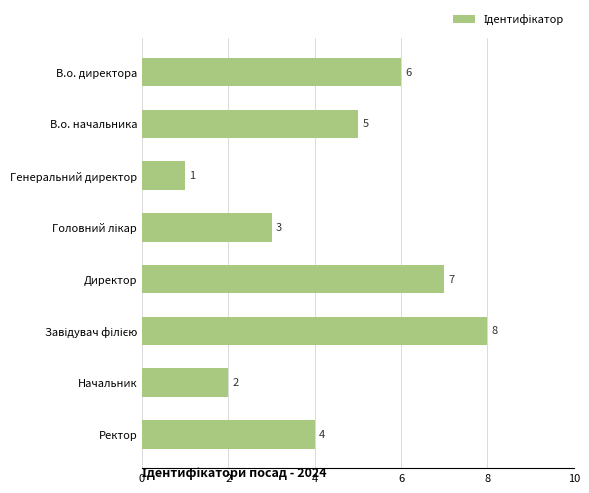

At which category does the chart reach its minimum across all series?

Генеральний директор